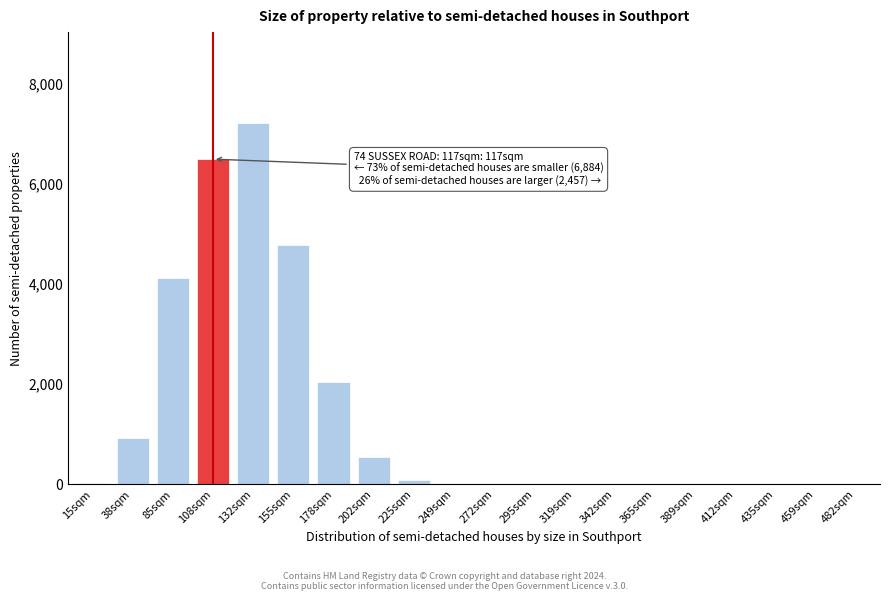

Which has a higher value, 459sqm or 85sqm?

85sqm